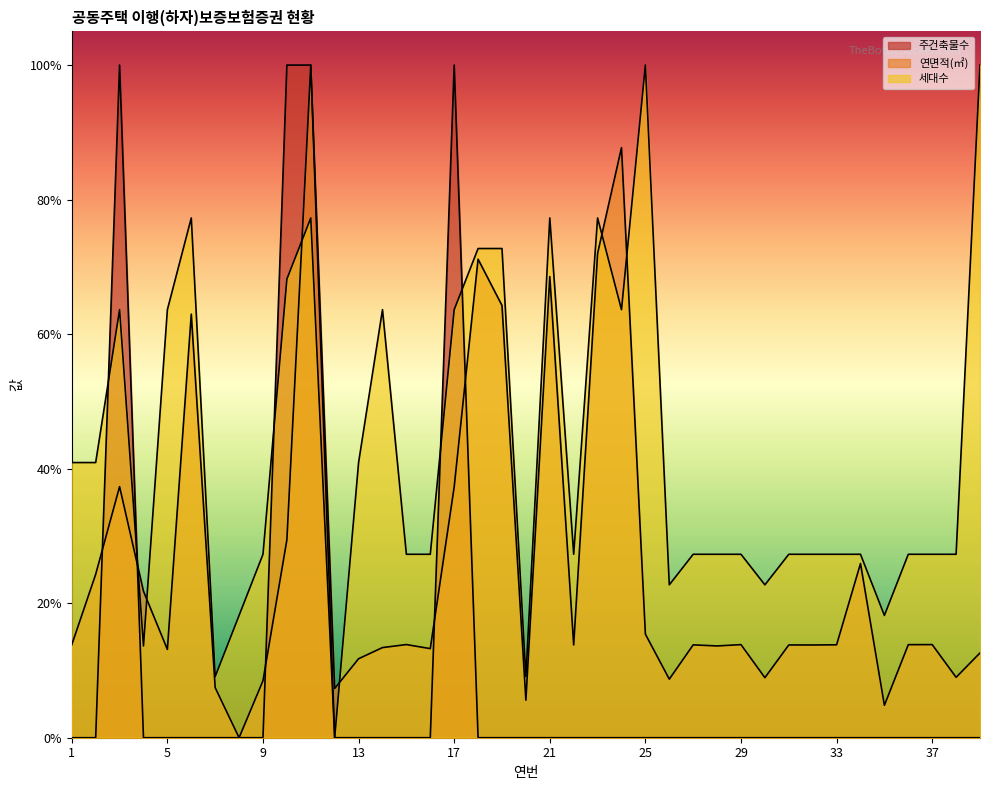

Reading right to left, extract all data points from this chart.

주건축물수: 39=0.0	38=0.0	37=0.0	36=0.0	35=0.0	34=0.0	33=0.0	32=0.0	31=0.0	30=0.0	29=0.0	28=0.0	27=0.0	26=0.0	25=0.0	24=0.0	23=0.0	22=0.0	21=0.0	20=0.0	19=0.0	18=0.0	17=1.0	16=0.0	15=0.0	14=0.0	13=0.0	12=0.0	11=1.0	10=1.0	9=0.0	8=0.0	7=0.0	6=0.0	5=0.0	4=0.0	3=1.0	2=0.0	1=0.0
연면적(㎡): 39=0.1	38=0.1	37=0.1	36=0.1	35=0.0	34=0.3	33=0.1	32=0.1	31=0.1	30=0.1	29=0.1	28=0.1	27=0.1	26=0.1	25=0.2	24=0.9	23=0.7	22=0.1	21=0.7	20=0.1	19=0.6	18=0.7	17=0.4	16=0.1	15=0.1	14=0.1	13=0.1	12=0.1	11=1.0	10=0.3	9=0.1	8=0.0	7=0.1	6=0.6	5=0.1	4=0.2	3=0.4	2=0.2	1=0.1
세대수: 39=1.0	38=0.3	37=0.3	36=0.3	35=0.2	34=0.3	33=0.3	32=0.3	31=0.3	30=0.2	29=0.3	28=0.3	27=0.3	26=0.2	25=1.0	24=0.6	23=0.8	22=0.3	21=0.8	20=0.1	19=0.7	18=0.7	17=0.6	16=0.3	15=0.3	14=0.6	13=0.4	12=0.0	11=0.8	10=0.7	9=0.3	8=0.2	7=0.1	6=0.8	5=0.6	4=0.1	3=0.6	2=0.4	1=0.4